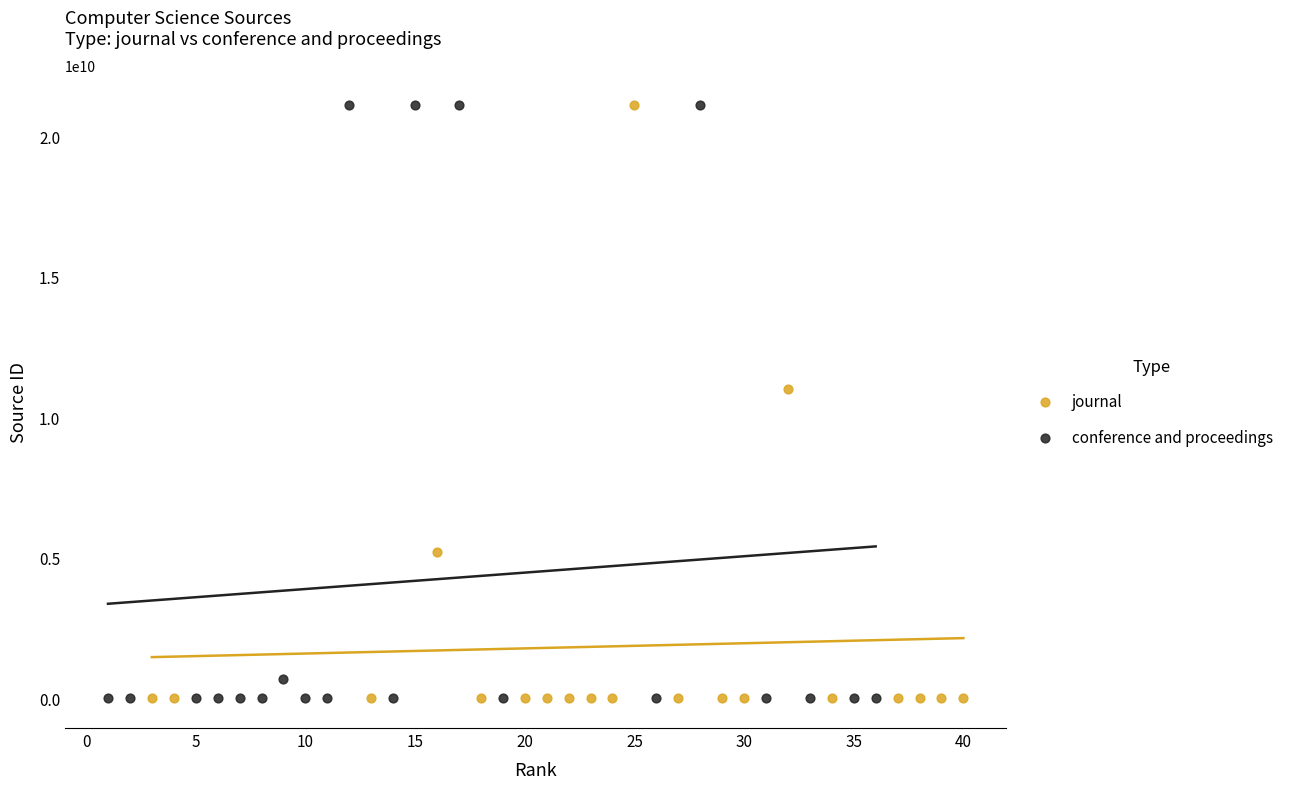

What are all the series names shown in the legend?

journal, conference and proceedings